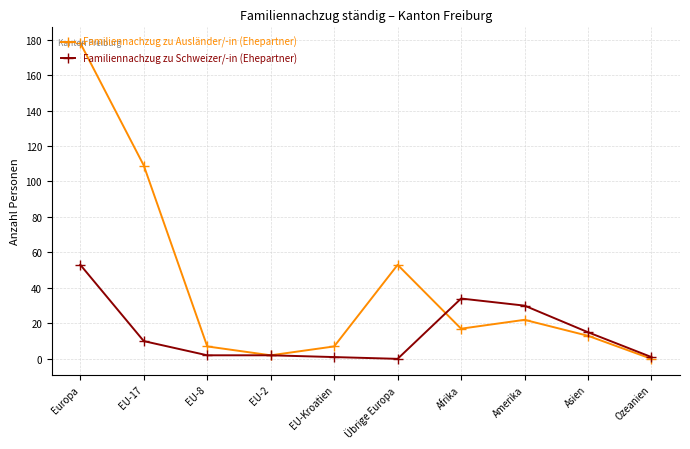

What is the maximum value shown in the chart?

178